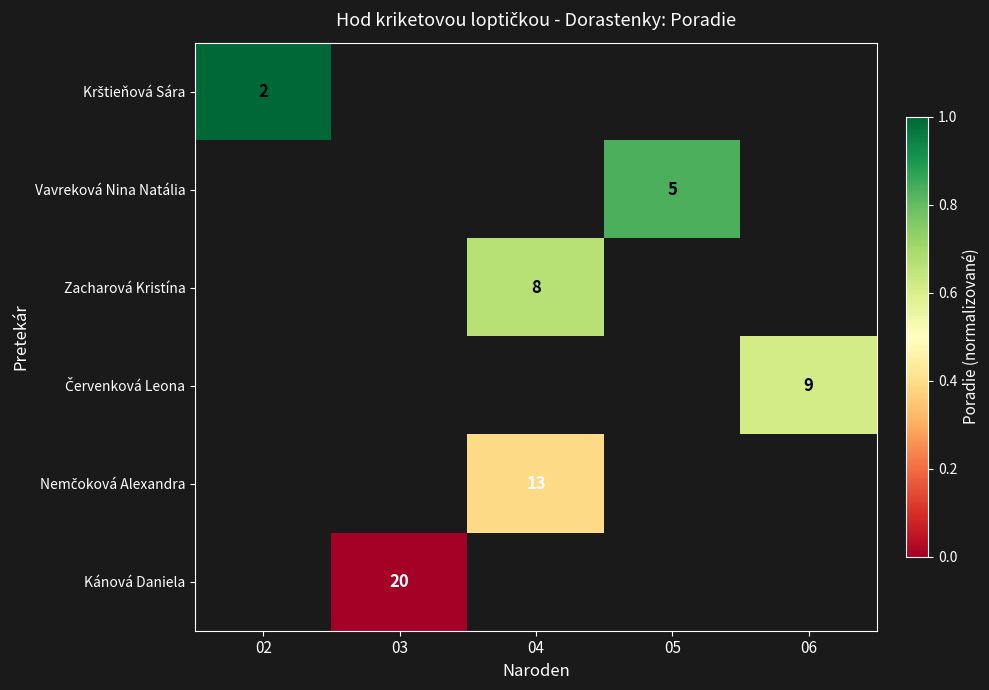

How many positive values does the Vavreková Nina Natália series have?

1